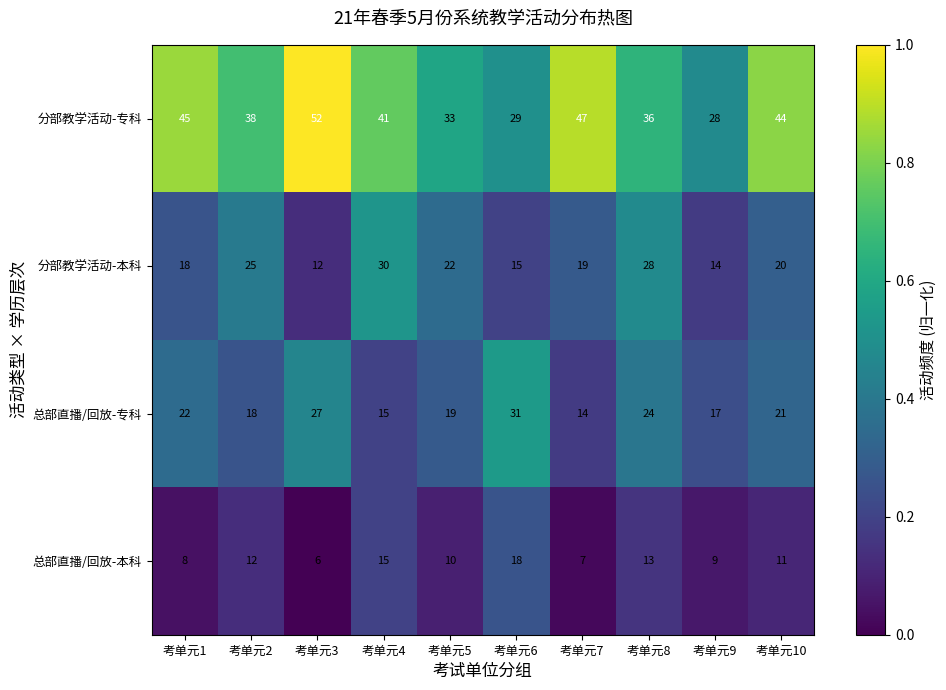

True or false: 总部直播/回放-本科 has a value of 8 at 考单元1.

True